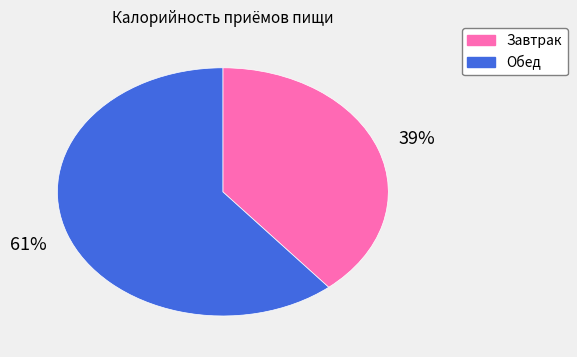

The Завтрак slice represents 39% of the pie. True or false?

True